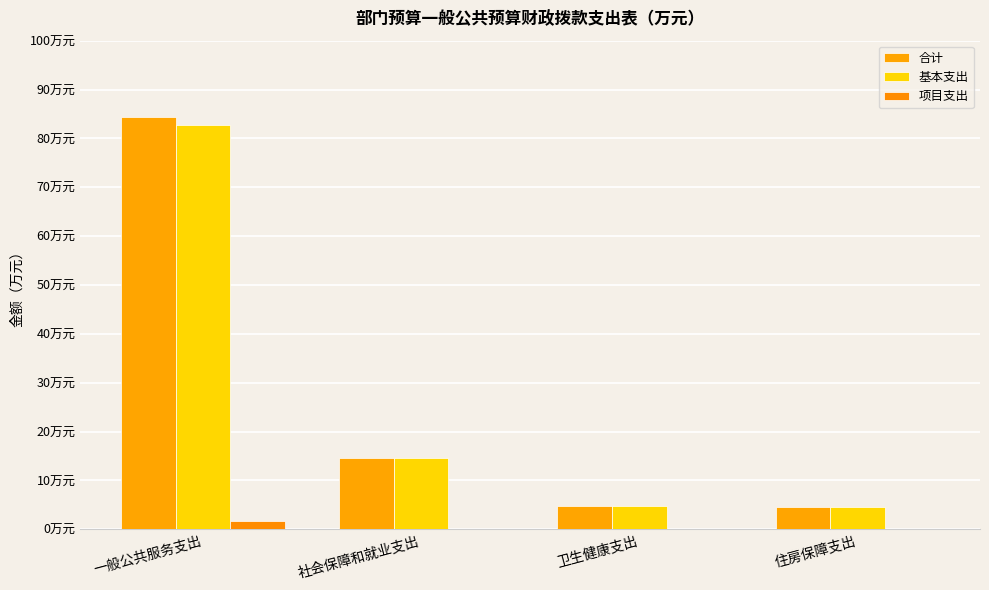

What is the total value across all series at 住房保障支出?

9.0